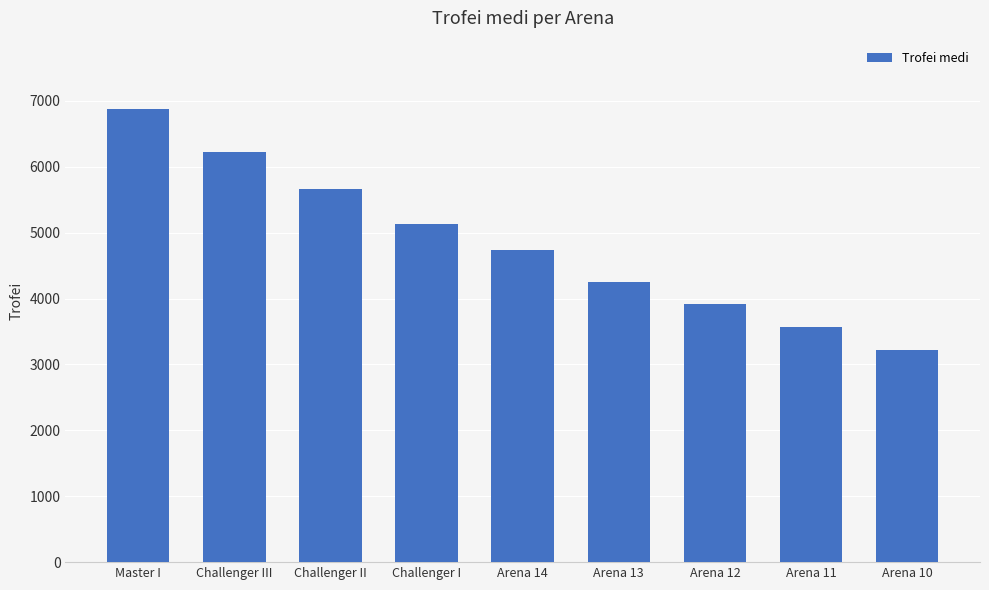

Which category has the highest value across all series?

Master I